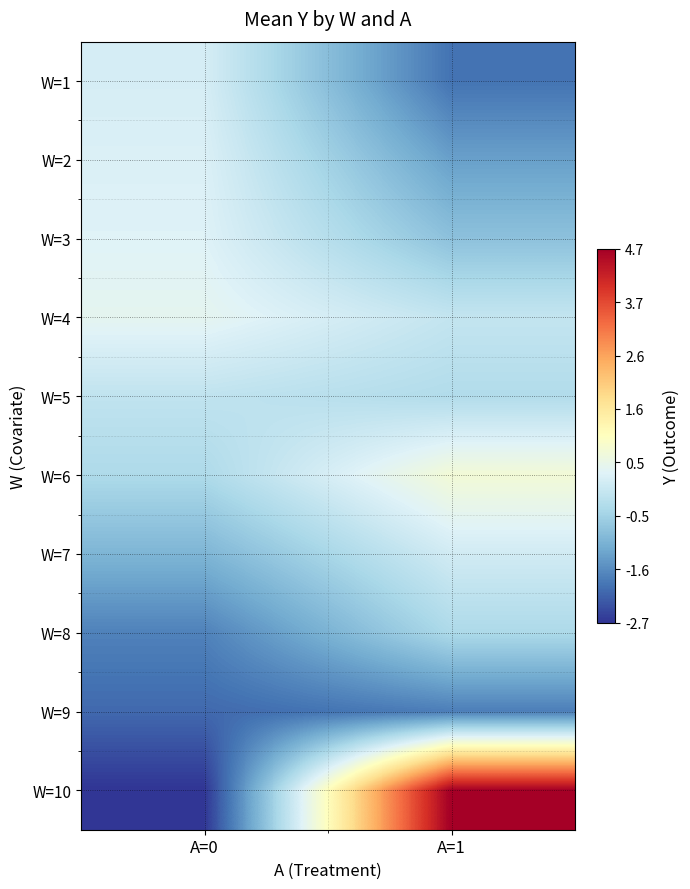

What is the minimum value shown in the chart?

-2.7